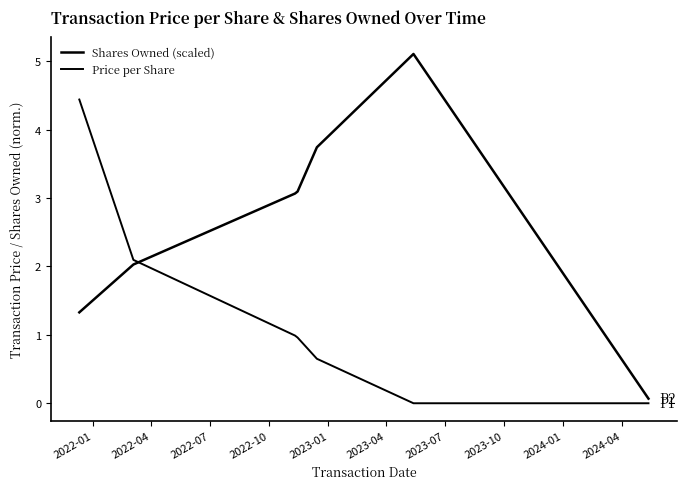

Between which two adjacent categories do Shares Owned (scaled) and Price per Share first intersect?

2022-04 and 2022-07